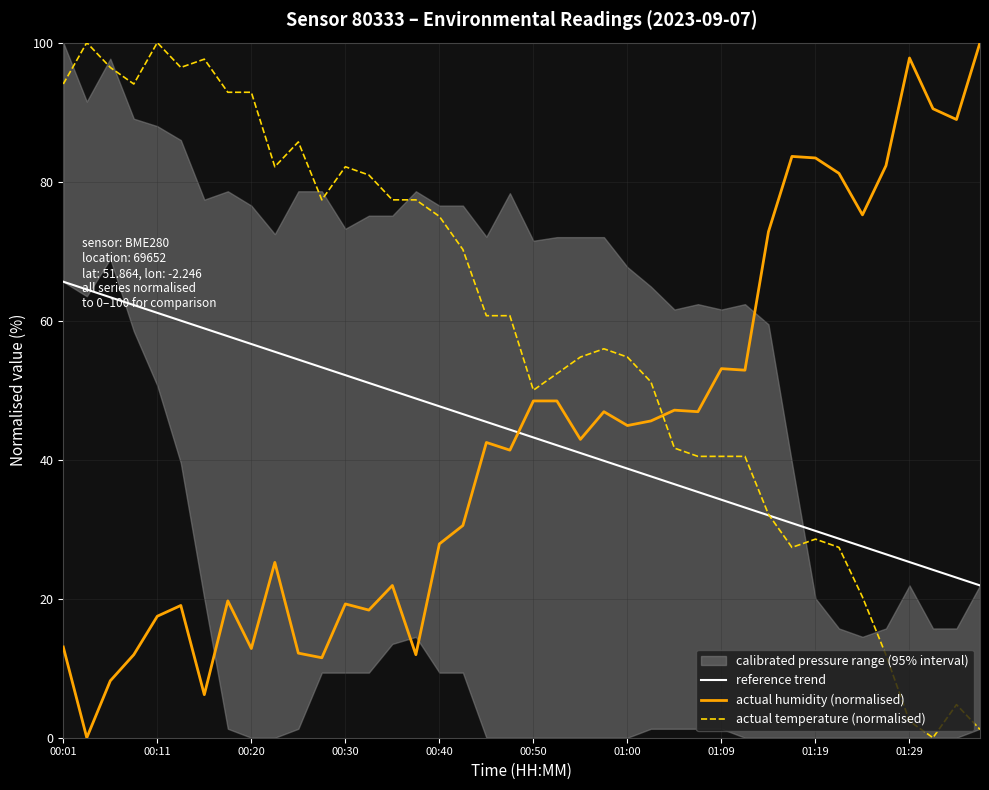

Does the chart have visible grid lines?

Yes